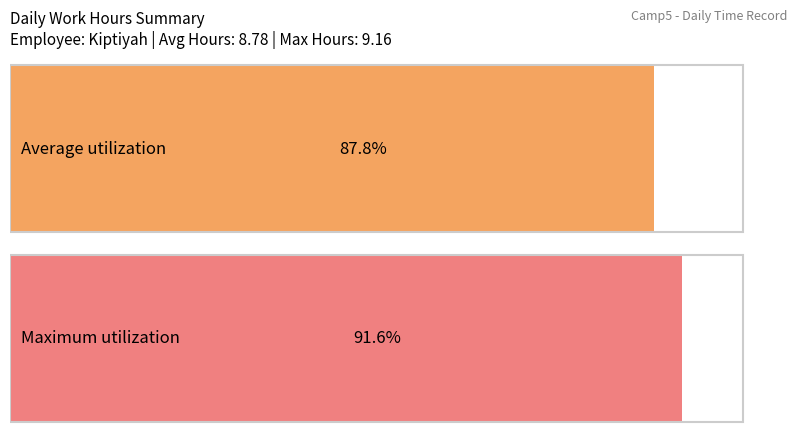

What is the average value?

8.8